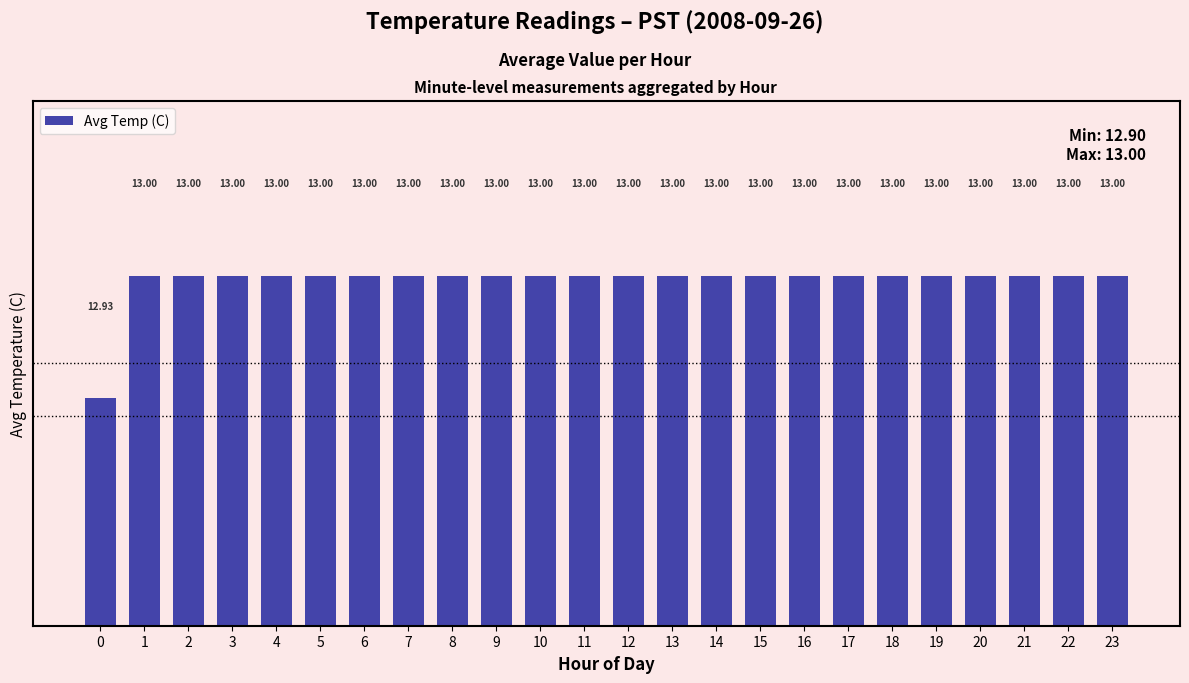

What is the sum of the values at 1 and 22?

26.0